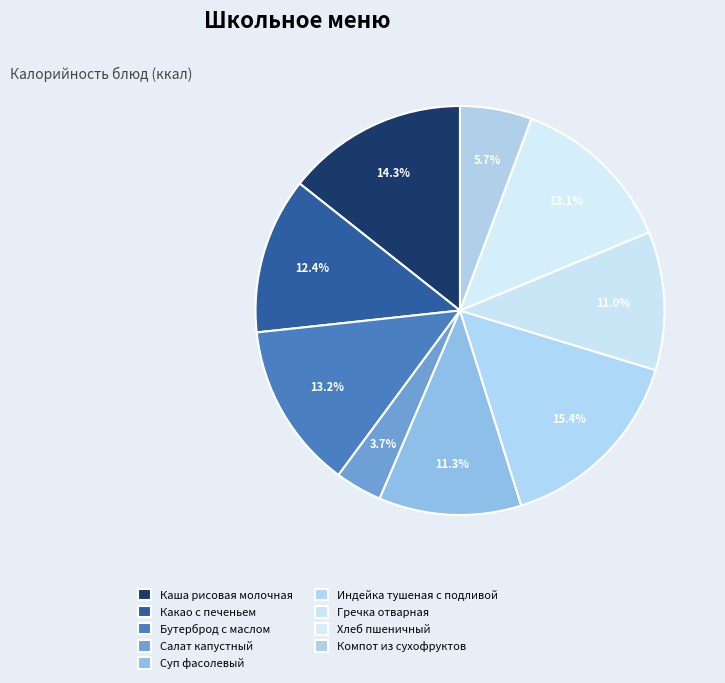

How many segments does this pie chart have?

9